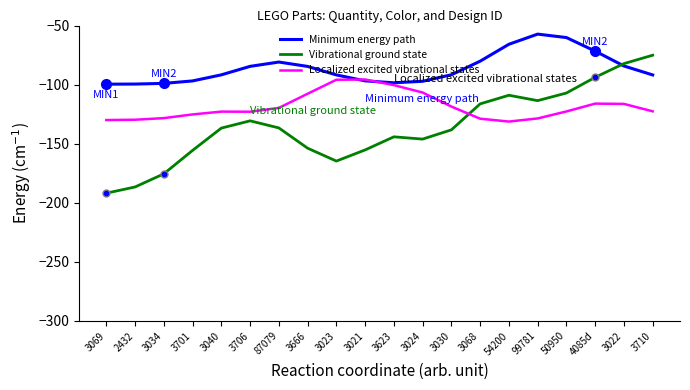

What is the total value across all series at 3021?

-347.7